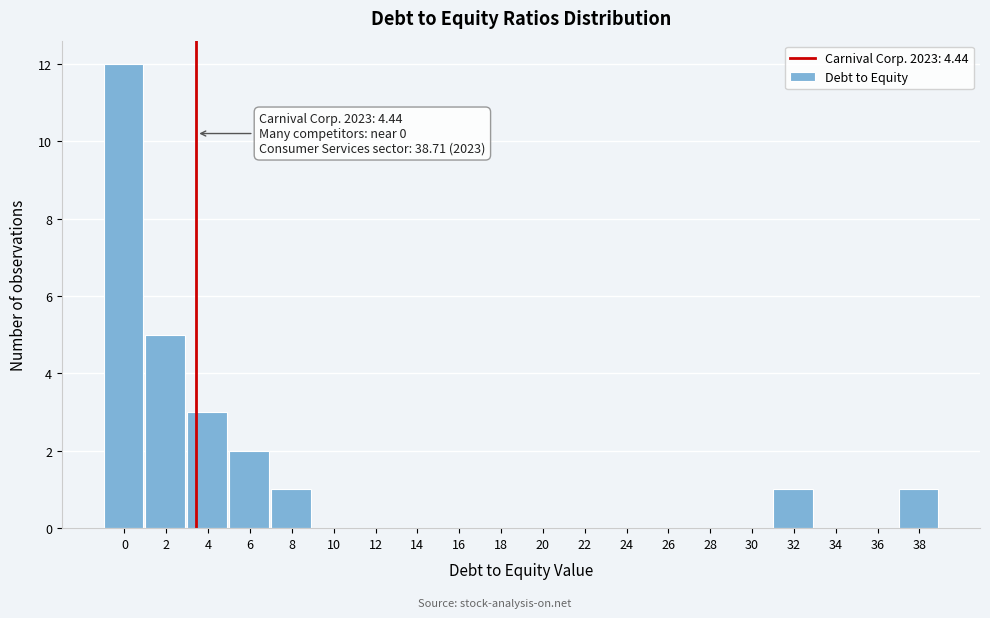

Reading left to right, what are all the values shown in this chart?

0=12	2=5	4=3	6=2	8=1	10=0	12=0	14=0	16=0	18=0	20=0	22=0	24=0	26=0	28=0	30=0	32=1	34=0	36=0	38=1